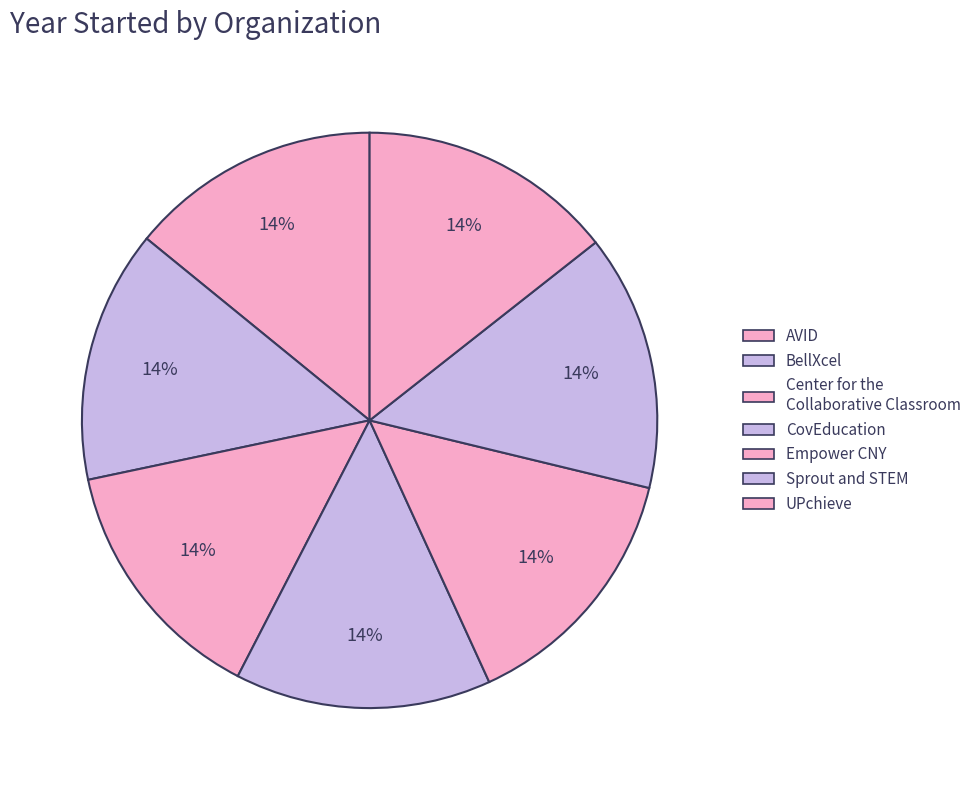

Is UPchieve the majority of the pie?

No